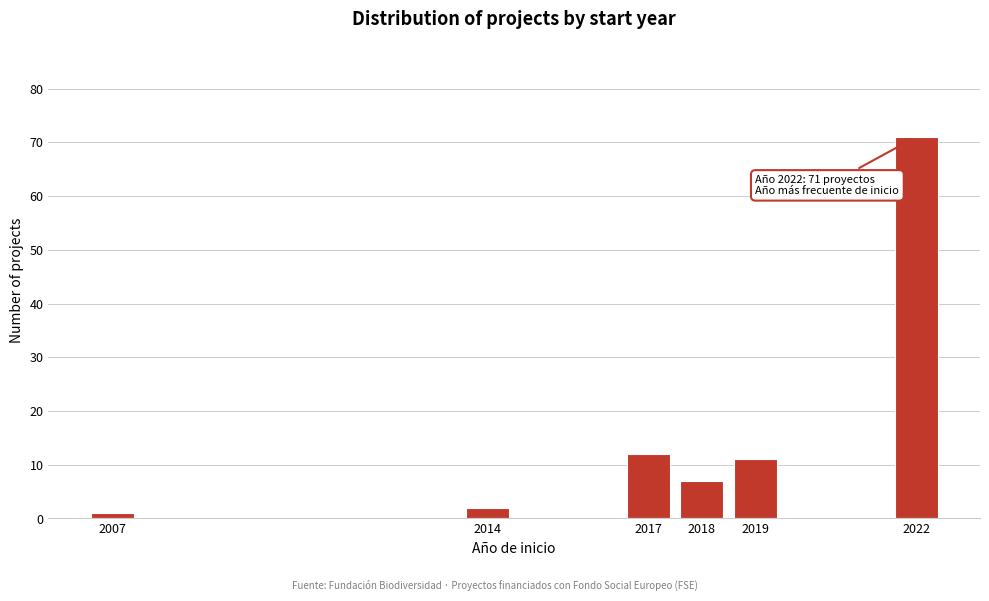

Reading left to right, what are all the values shown in this chart?

2007=1	2014=2	2017=12	2018=7	2019=11	2022=71